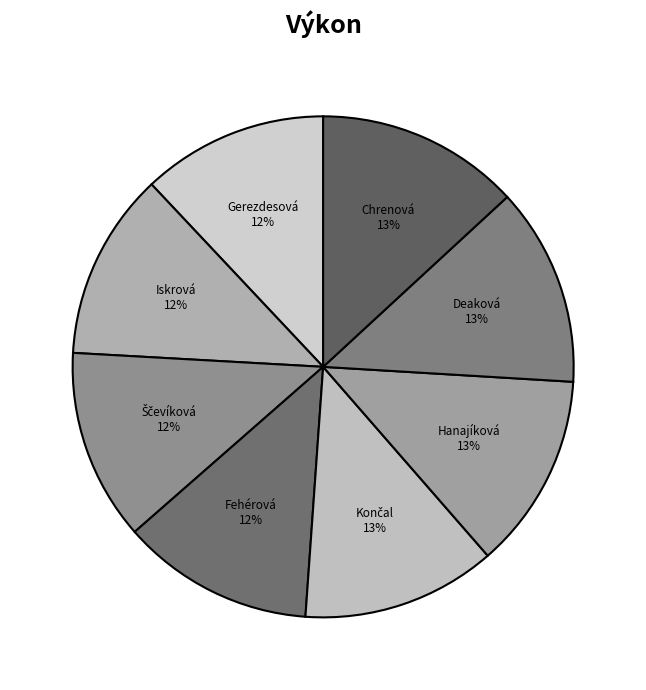

How many slices are in this pie chart?

8